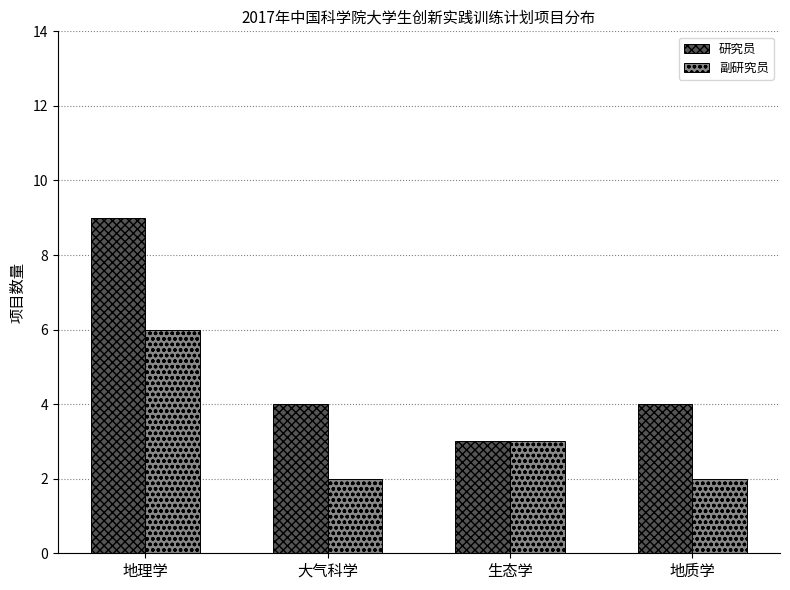

List the series in order of their overall mean, highest first.

研究员, 副研究员